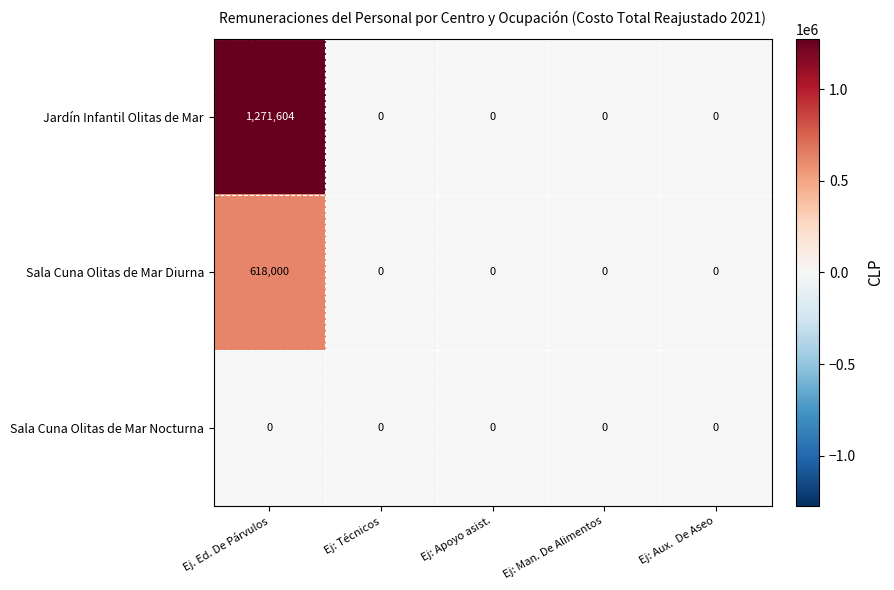

Reading right to left, transcribe all the data shown in this chart.

Jardín Infantil Olitas de Mar: 0	0	0	0	1271604
Sala Cuna Olitas de Mar Diurna: 0	0	0	0	618000
Sala Cuna Olitas de Mar Nocturna: 0	0	0	0	0